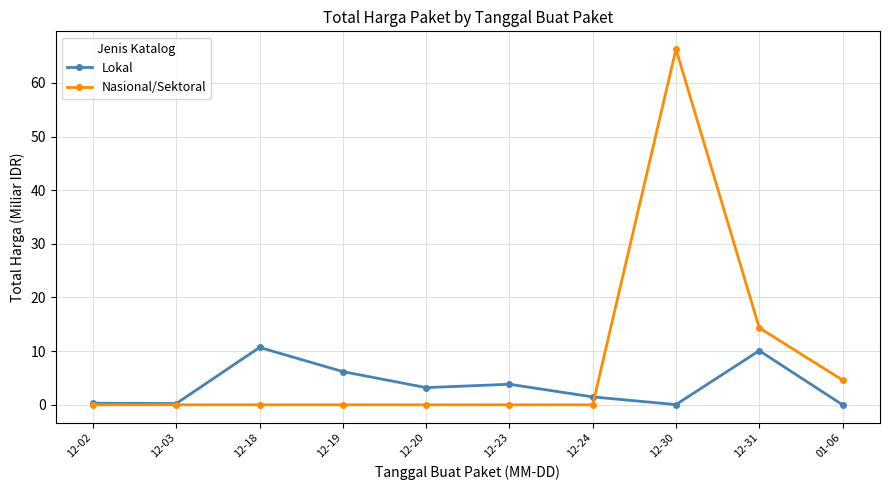

What is the spread (max minus min) of values at 12-18?

10.7